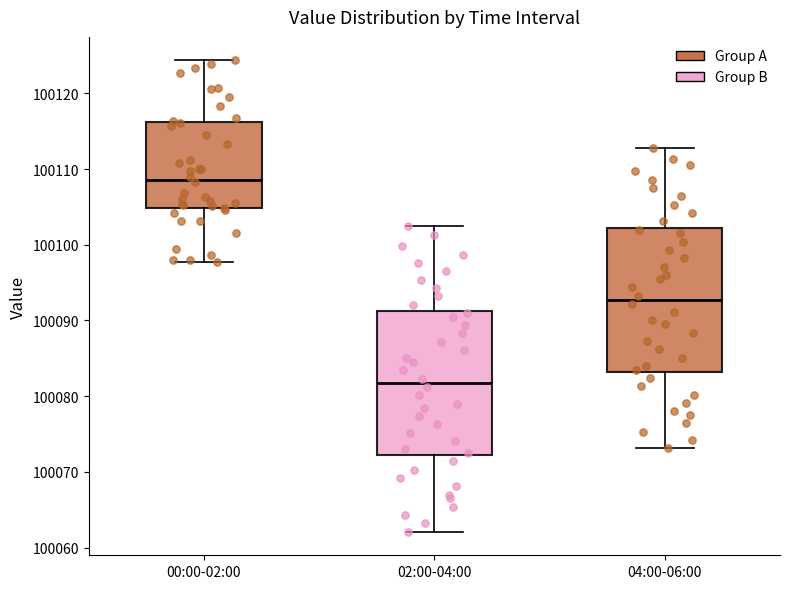

Reading left to right, read every box against the y-axis: the position of its median line, the range the box covers, and the ends of its whiskers. The values are not printed on the chart, so give them approximately, as read against the axis.

00:00-02:00: median 100109, box 100105 to 100116, whiskers 100098 to 100124
02:00-04:00: median 100082, box 100072 to 100091, whiskers 100062 to 100103
04:00-06:00: median 100093, box 100083 to 100102, whiskers 100073 to 100113